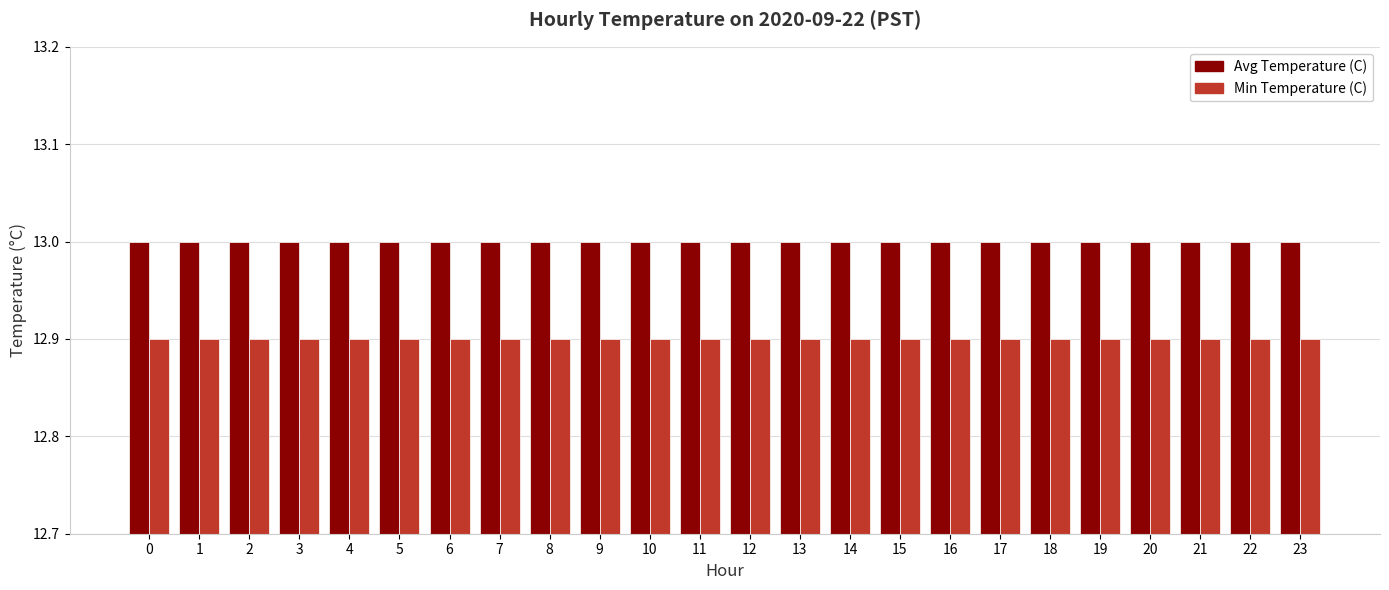

The value of Avg Temperature (C) at 16 is 13.0. True or false?

True